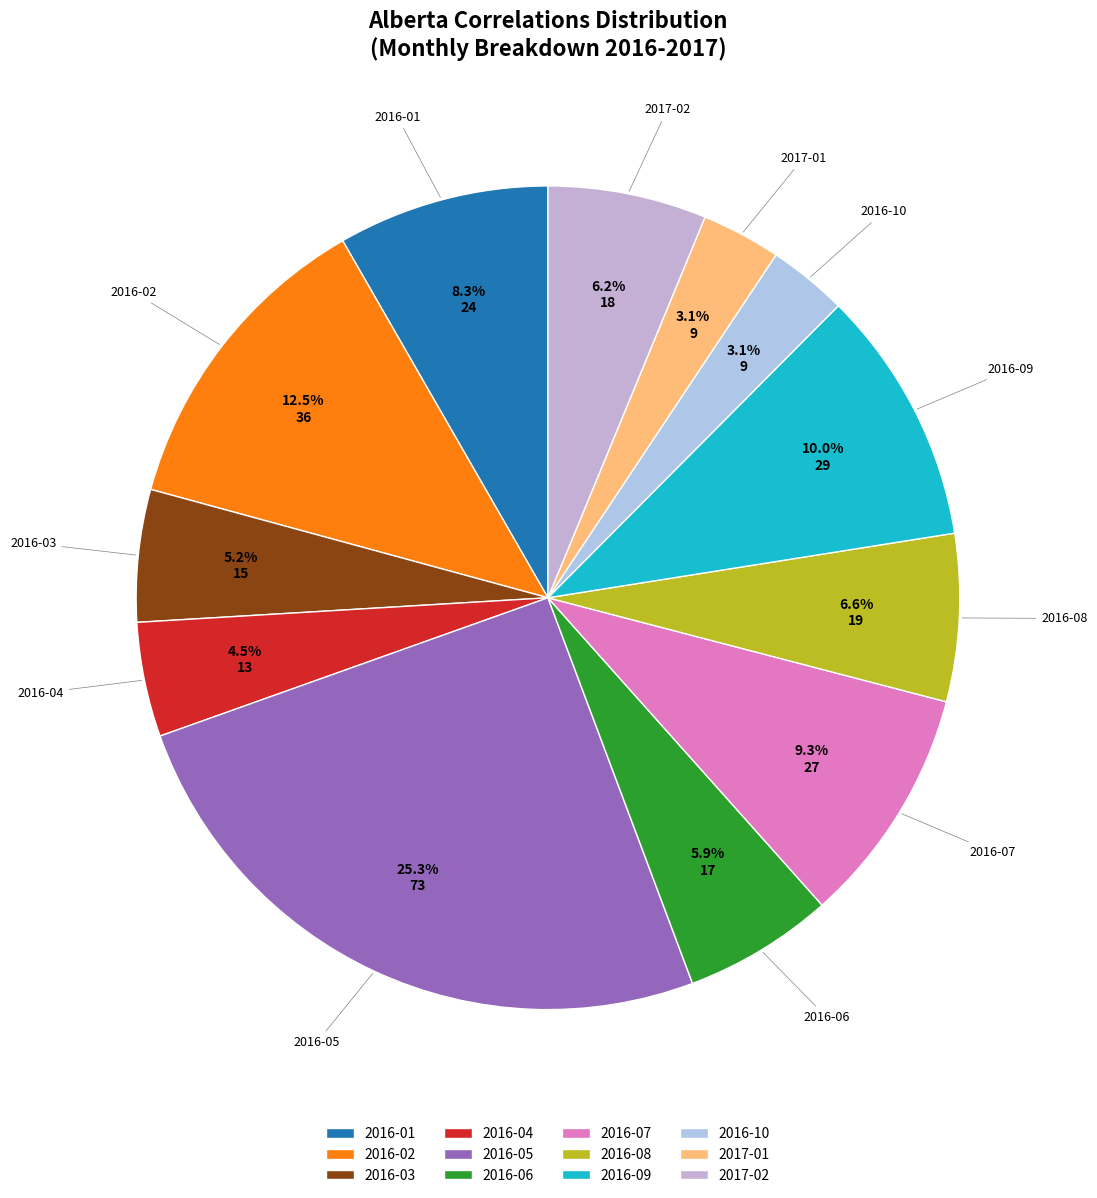

The 2016-02 slice represents 3% of the pie. True or false?

False